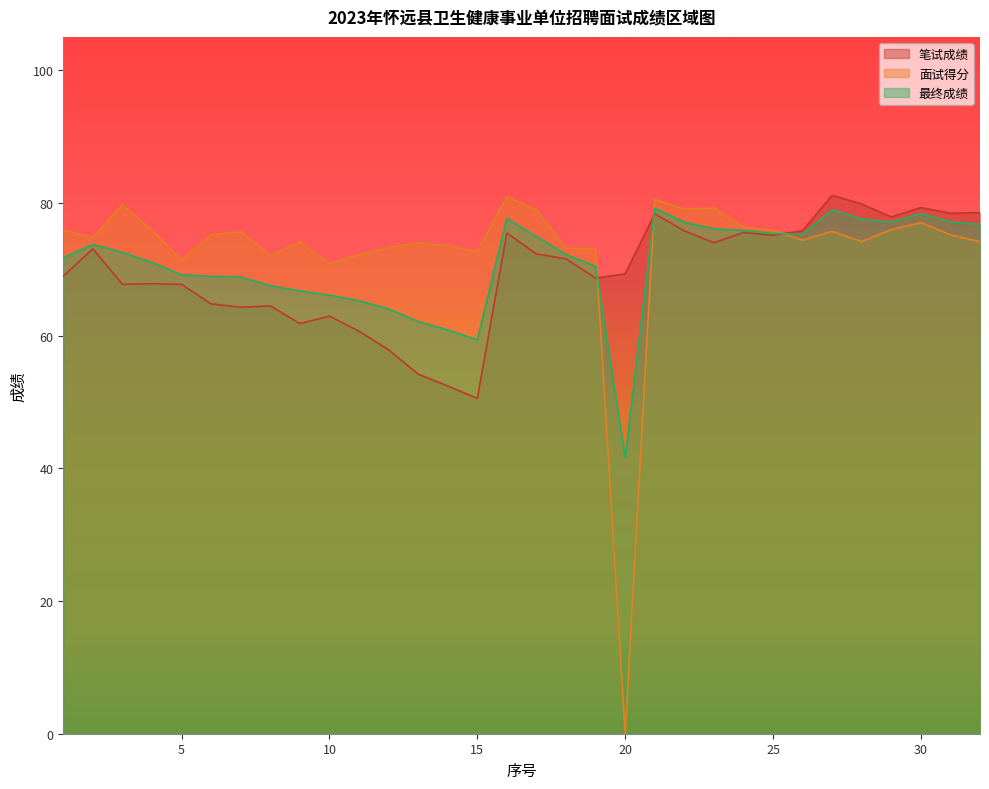

Rank the series by their average value, from lowest to highest.

笔试成绩, 最终成绩, 面试得分